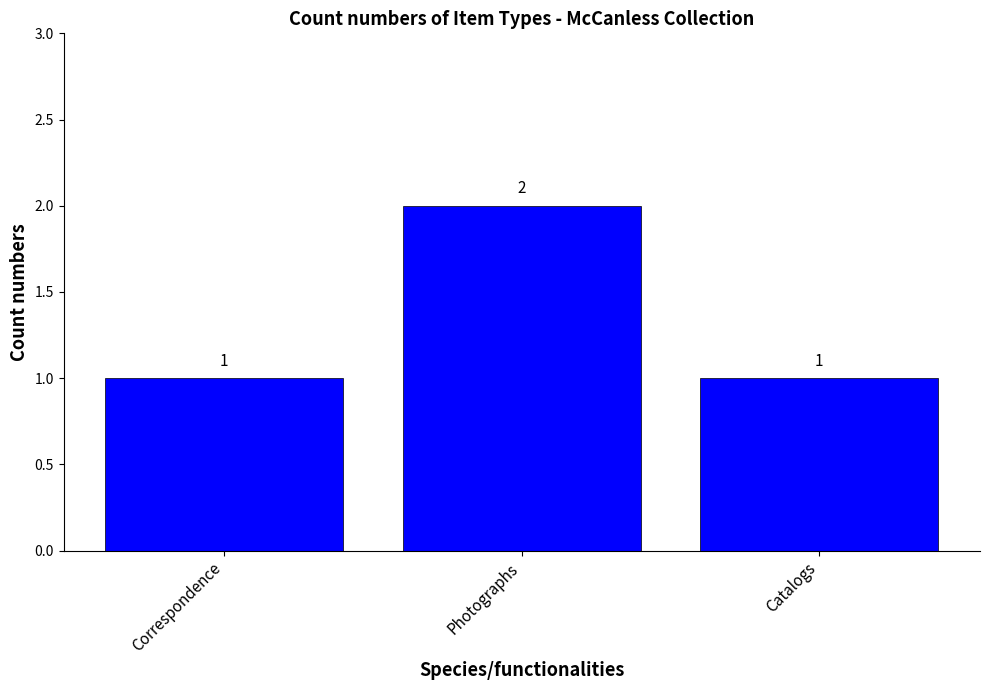

Are the bars grouped side by side (vs. stacked)?

No